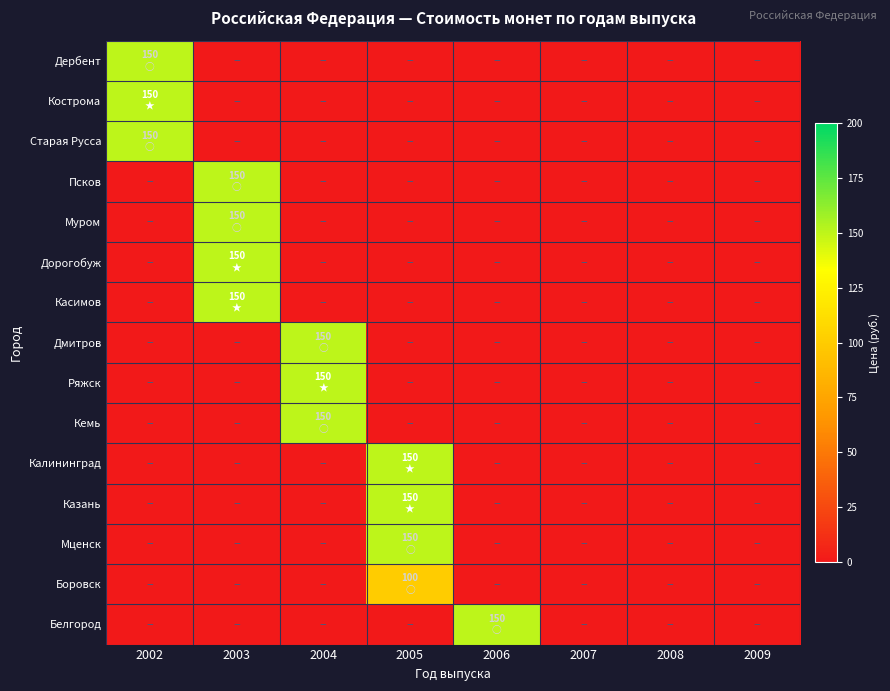

Reading right to left, transcribe all the data shown in this chart.

Дербент: 2009=0	2008=0	2007=0	2006=0	2005=0	2004=0	2003=0	2002=150
Кострома: 2009=0	2008=0	2007=0	2006=0	2005=0	2004=0	2003=0	2002=150
Старая Русса: 2009=0	2008=0	2007=0	2006=0	2005=0	2004=0	2003=0	2002=150
Псков: 2009=0	2008=0	2007=0	2006=0	2005=0	2004=0	2003=150	2002=0
Муром: 2009=0	2008=0	2007=0	2006=0	2005=0	2004=0	2003=150	2002=0
Дорогобуж: 2009=0	2008=0	2007=0	2006=0	2005=0	2004=0	2003=150	2002=0
Касимов: 2009=0	2008=0	2007=0	2006=0	2005=0	2004=0	2003=150	2002=0
Дмитров: 2009=0	2008=0	2007=0	2006=0	2005=0	2004=150	2003=0	2002=0
Ряжск: 2009=0	2008=0	2007=0	2006=0	2005=0	2004=150	2003=0	2002=0
Кемь: 2009=0	2008=0	2007=0	2006=0	2005=0	2004=150	2003=0	2002=0
Калининград: 2009=0	2008=0	2007=0	2006=0	2005=150	2004=0	2003=0	2002=0
Казань: 2009=0	2008=0	2007=0	2006=0	2005=150	2004=0	2003=0	2002=0
Мценск: 2009=0	2008=0	2007=0	2006=0	2005=150	2004=0	2003=0	2002=0
Боровск: 2009=0	2008=0	2007=0	2006=0	2005=100	2004=0	2003=0	2002=0
Белгород: 2009=0	2008=0	2007=0	2006=150	2005=0	2004=0	2003=0	2002=0